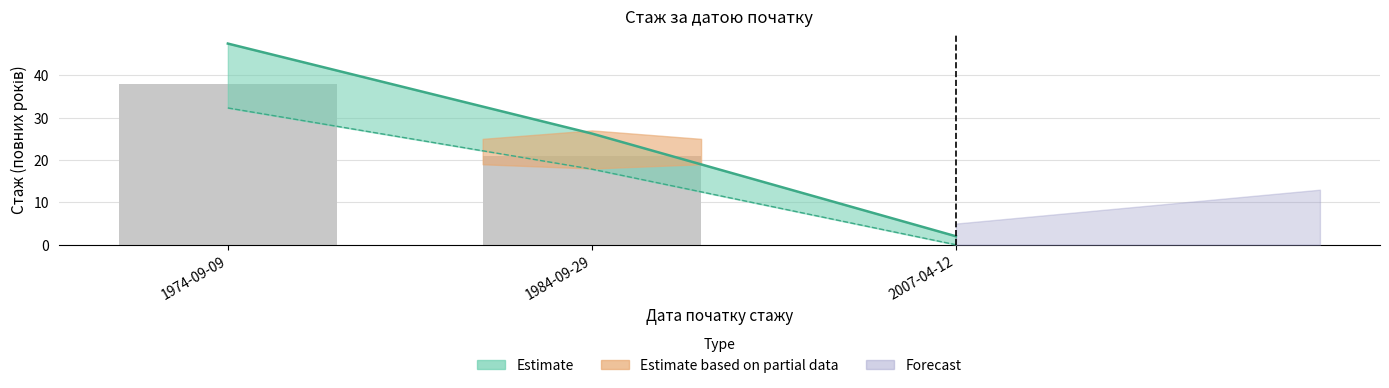

Reading right to left, transcribe all the data shown in this chart.

0	21	38